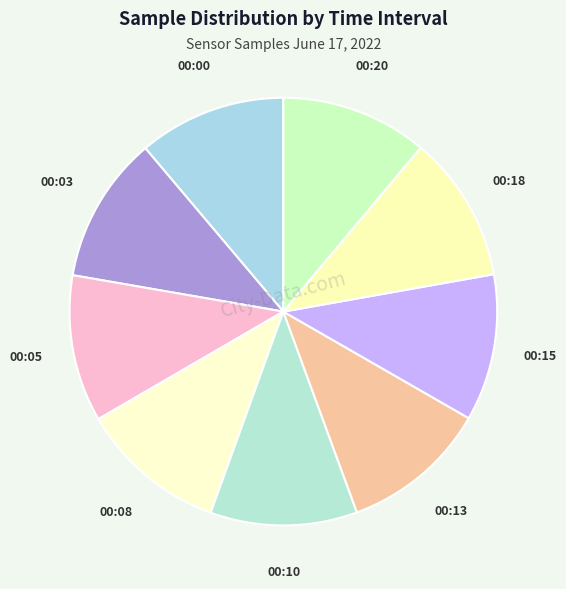

Is the sum of 00:10 and 00:20 greater than half?

No